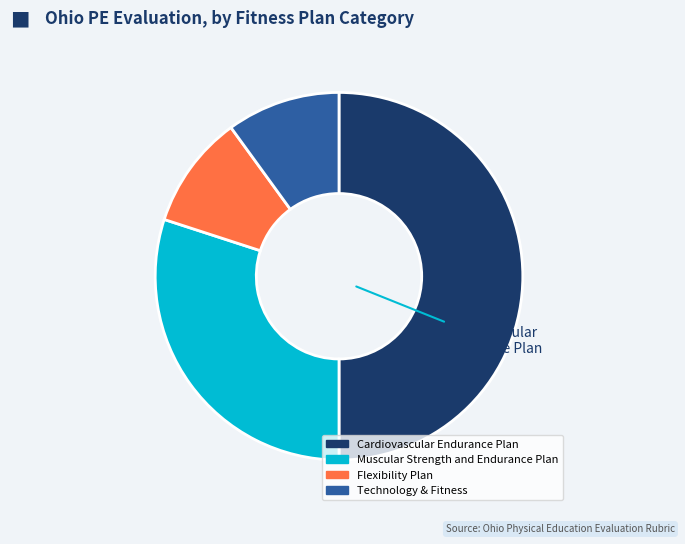

Combined, do Flexibility Plan and Muscular Strength and Endurance Plan account for over 50%?

No